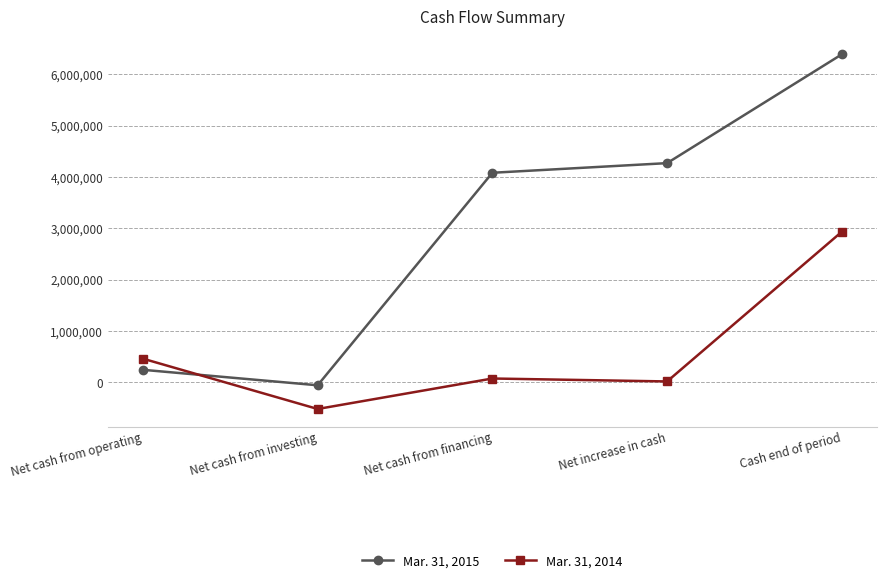

Which series has the widest spread of values?

Mar. 31, 2015